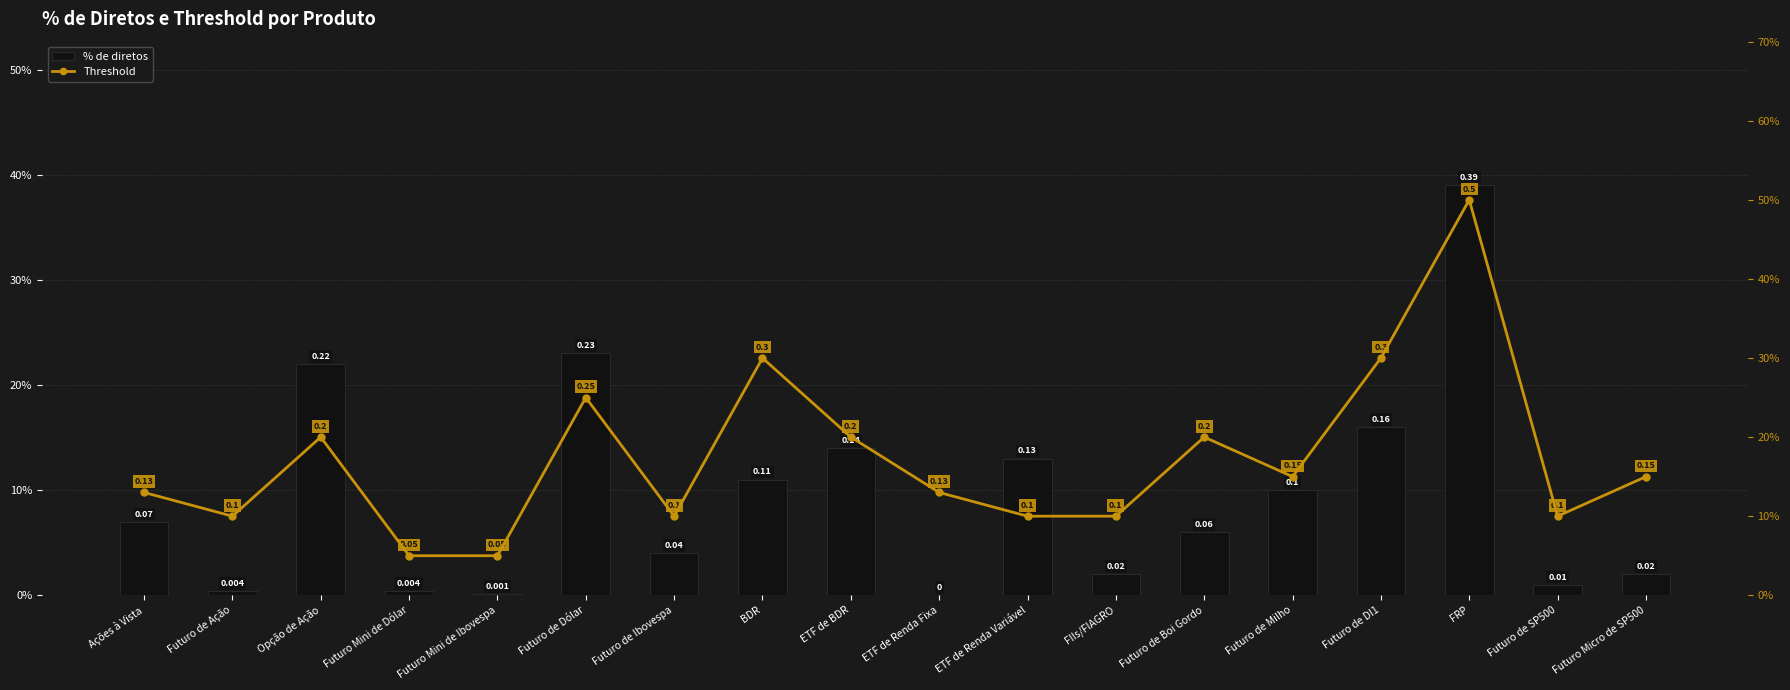

Reading right to left, transcribe all the data shown in this chart.

% de diretos: Futuro Micro de SP500=0.0	Futuro de SP500=0.0	FRP=0.4	Futuro de DI1=0.2	Futuro de Milho=0.1	Futuro de Boi Gordo=0.1	FIIs/FIAGRO=0.0	ETF de Renda Variável=0.1	ETF de Renda Fixa=0.0	ETF de BDR=0.1	BDR=0.1	Futuro de Ibovespa=0.0	Futuro de Dólar=0.2	Futuro Mini de Ibovespa=0.0	Futuro Mini de Dólar=0.0	Opção de Ação=0.2	Futuro de Ação=0.0	Ações à Vista=0.1
Threshold: Futuro Micro de SP500=0.1	Futuro de SP500=0.1	FRP=0.5	Futuro de DI1=0.3	Futuro de Milho=0.1	Futuro de Boi Gordo=0.2	FIIs/FIAGRO=0.1	ETF de Renda Variável=0.1	ETF de Renda Fixa=0.1	ETF de BDR=0.2	BDR=0.3	Futuro de Ibovespa=0.1	Futuro de Dólar=0.2	Futuro Mini de Ibovespa=0.1	Futuro Mini de Dólar=0.1	Opção de Ação=0.2	Futuro de Ação=0.1	Ações à Vista=0.1